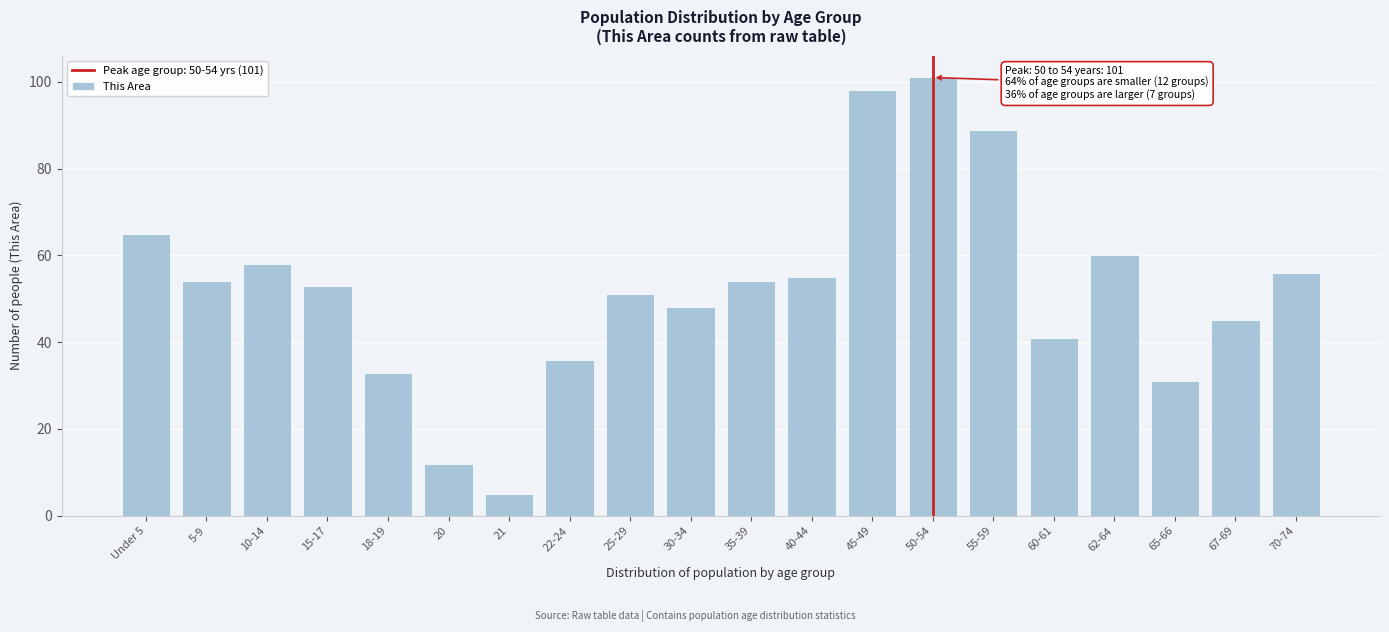

Reading left to right, transcribe all the data shown in this chart.

Under 5=65	5-9=54	10-14=58	15-17=53	18-19=33	20=12	21=5	22-24=36	25-29=51	30-34=48	35-39=54	40-44=55	45-49=98	50-54=101	55-59=89	60-61=41	62-64=60	65-66=31	67-69=45	70-74=56